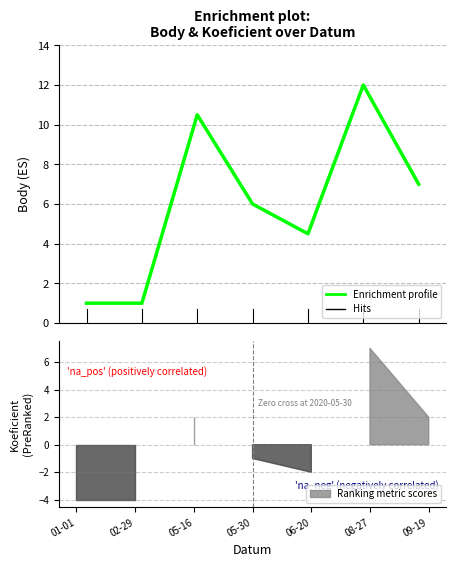

Which category has the highest value across all series?

2020-08-27